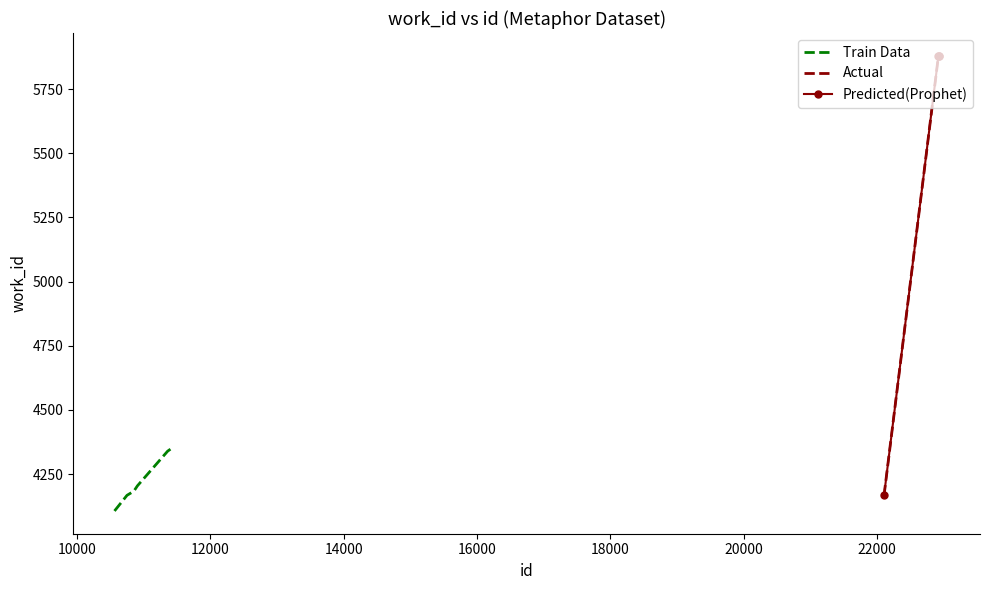

Reading right to left, what are all the values shown in this chart?

22927=5880	22924=5880	22922=5880	22106=4167	11436=4353	11360=4339	10907=4204	10853=4183	10751=4167	10563=4106